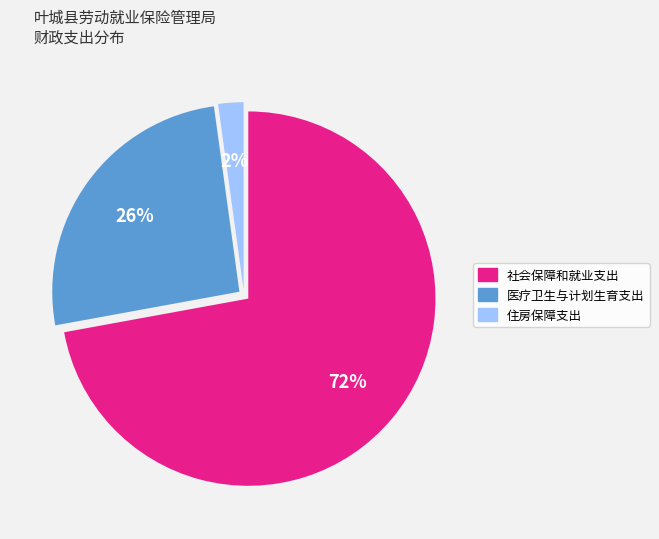

Is there any slice that represents more than half of the pie?

Yes